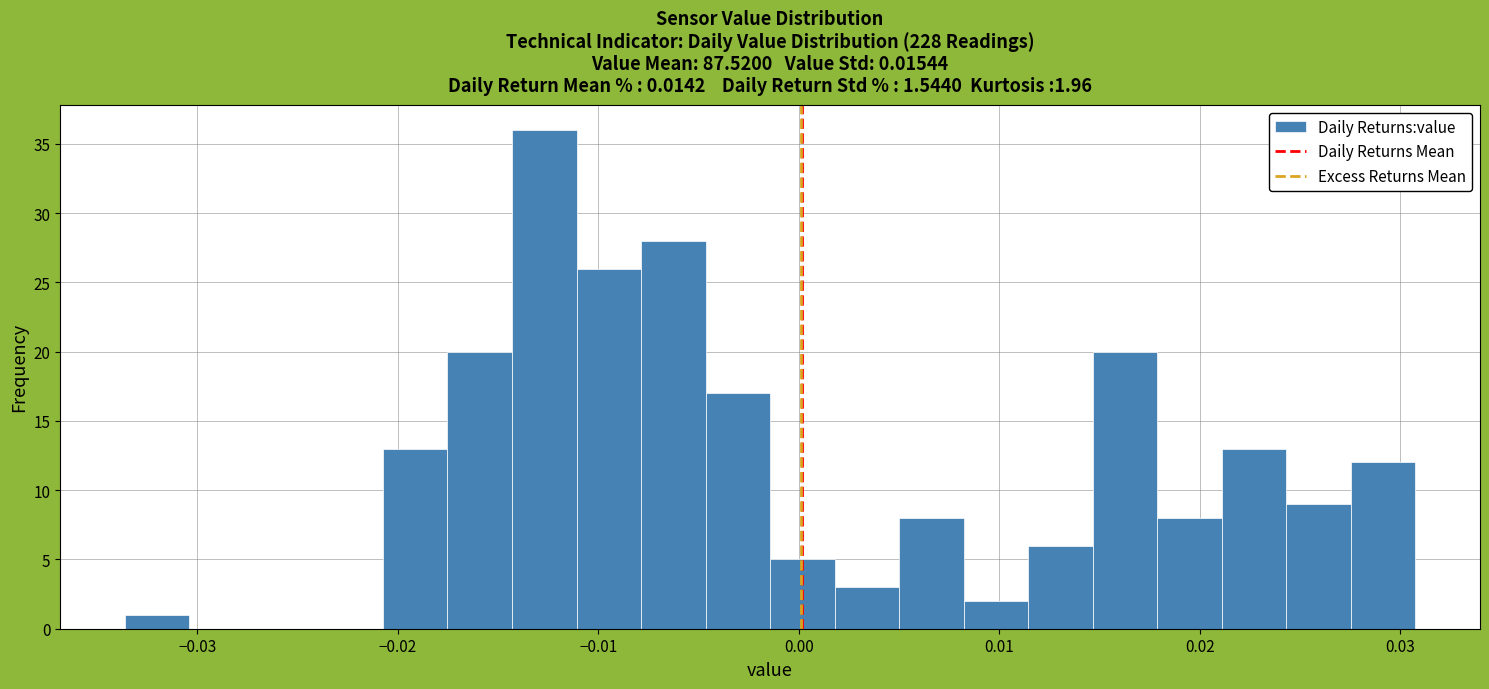

Read against the x-axis, roughly where is the centre of the tallest bar?

-0.013